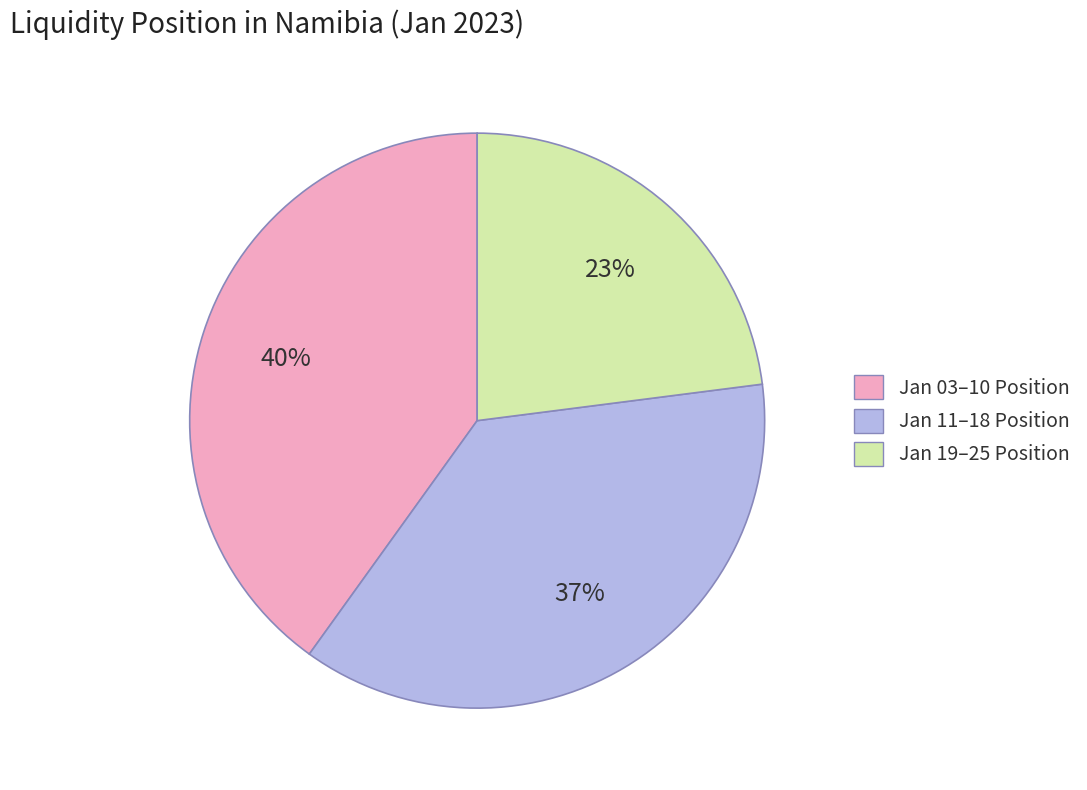

Is the sum of Jan 03–10 Position and Jan 19–25 Position greater than half?

Yes